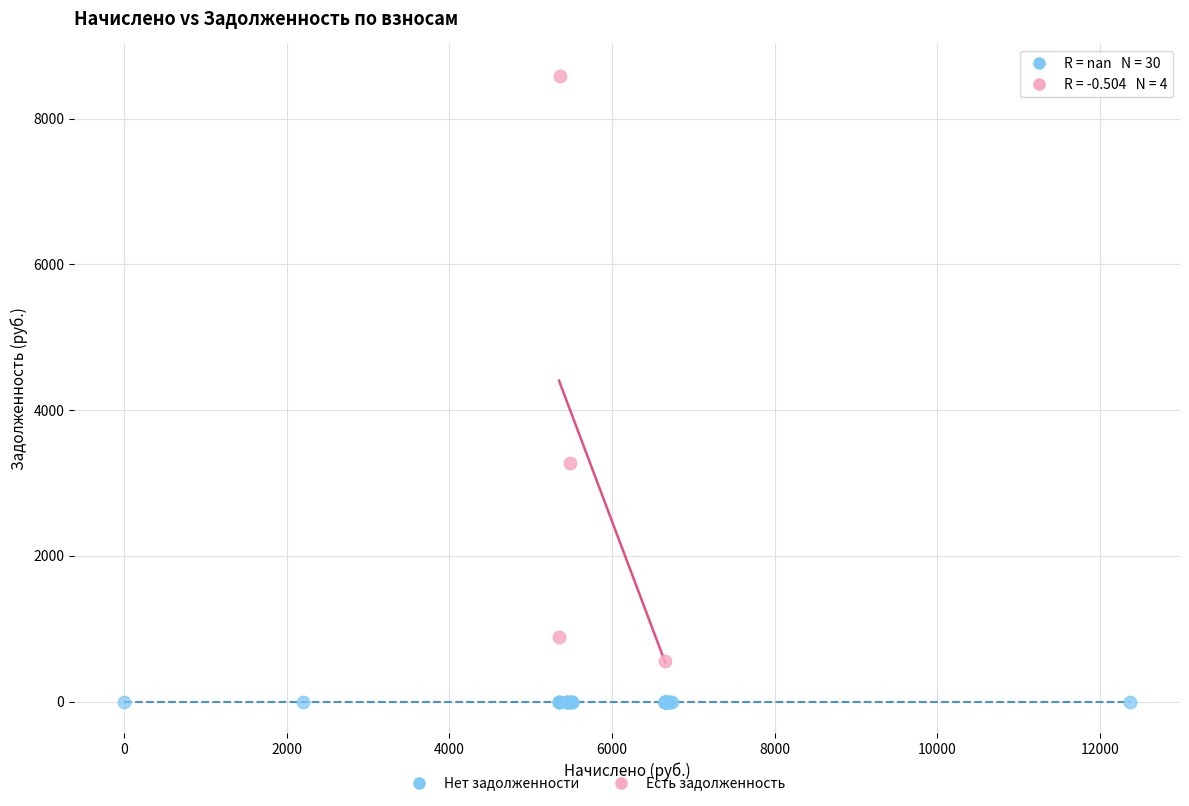

Which series reaches the minimum Y coordinate?

Нет задолженности